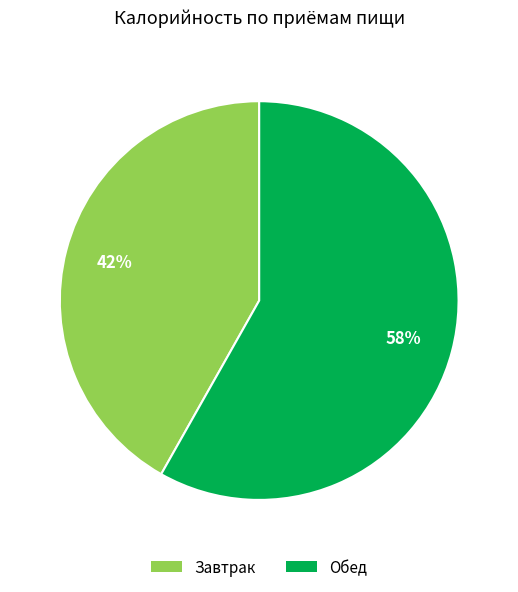

Does Завтрак account for over 50% of the chart?

No